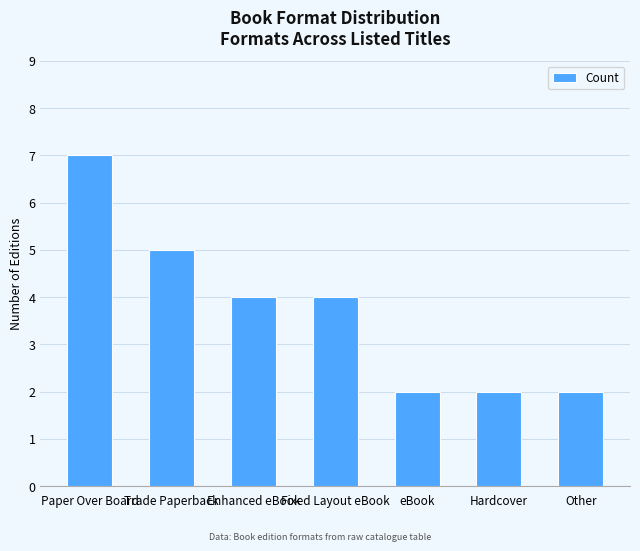

Where does the data first go above 4?

Paper Over Board